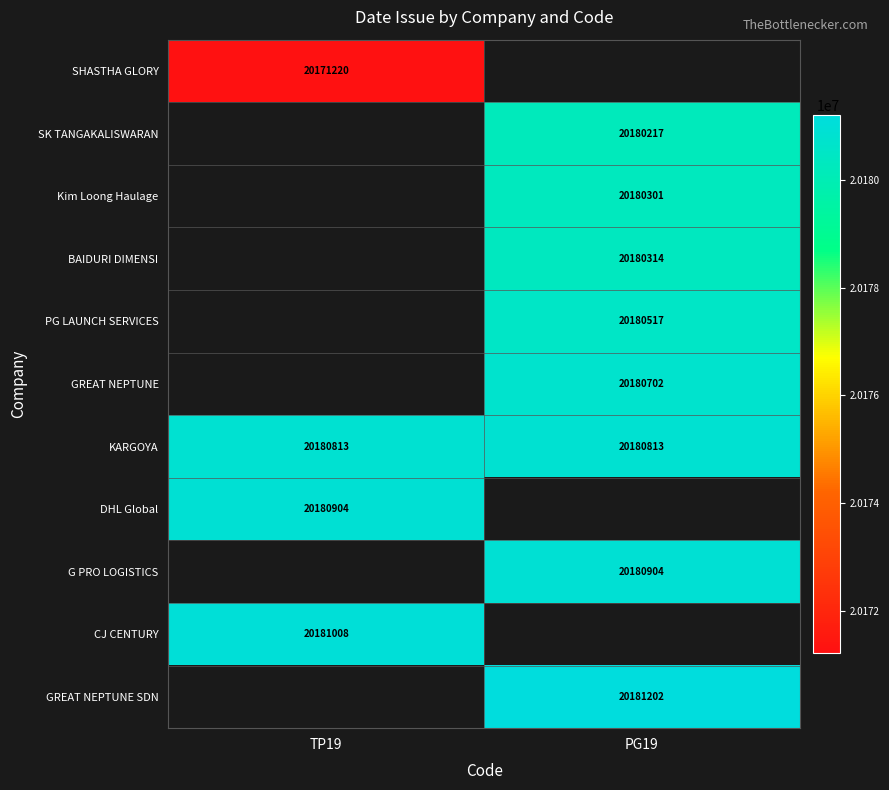

The SK TANGAKALISWARAN series shows 27174048 at PG19. True or false?

False